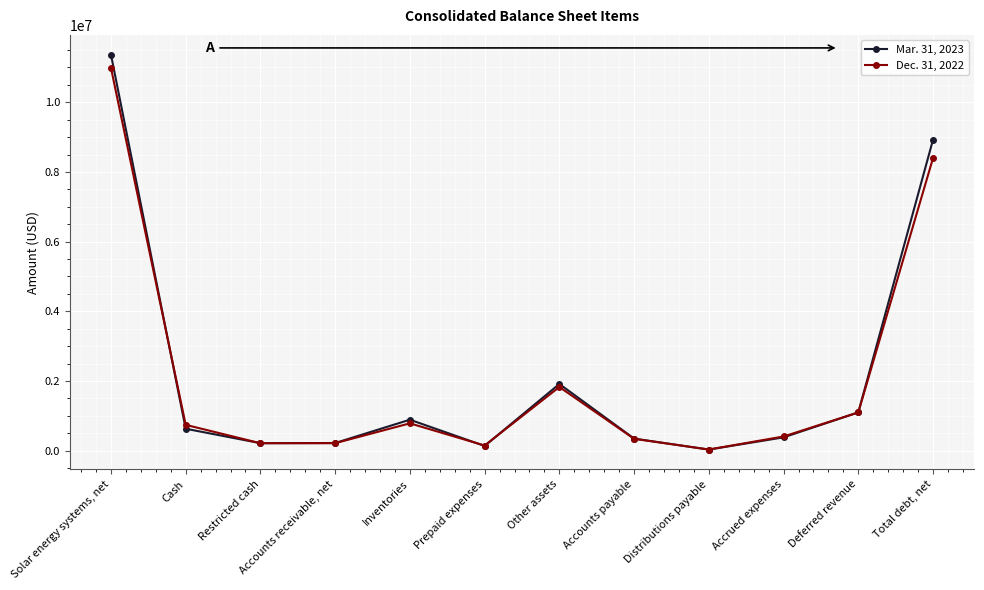

How many categories are shown in the chart?

12